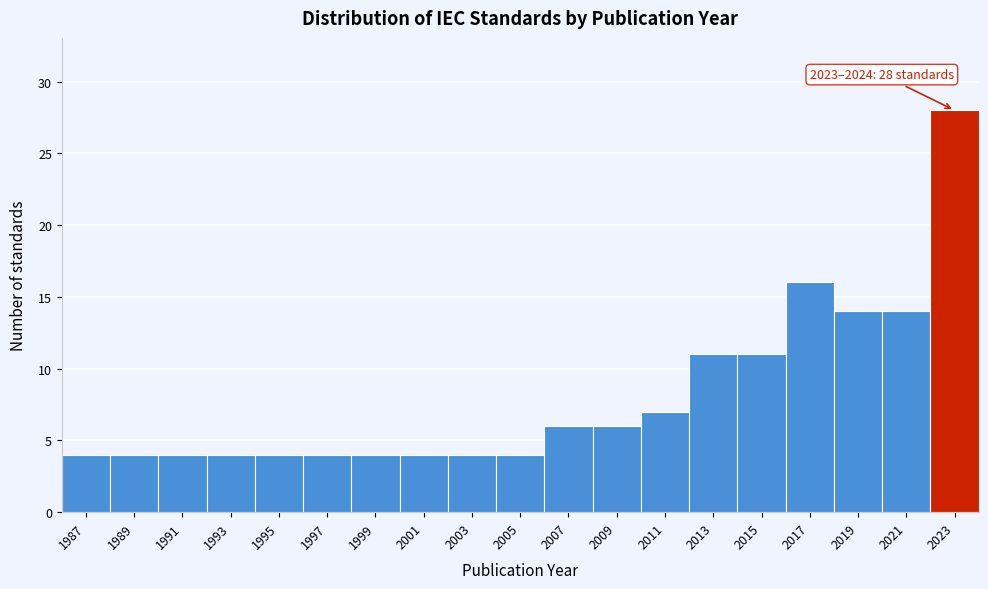

Reading left to right, extract all data points from this chart.

1987=4	1989=4	1991=4	1993=4	1995=4	1997=4	1999=4	2001=4	2003=4	2005=4	2007=6	2009=6	2011=7	2013=11	2015=11	2017=16	2019=14	2021=14	2023=28